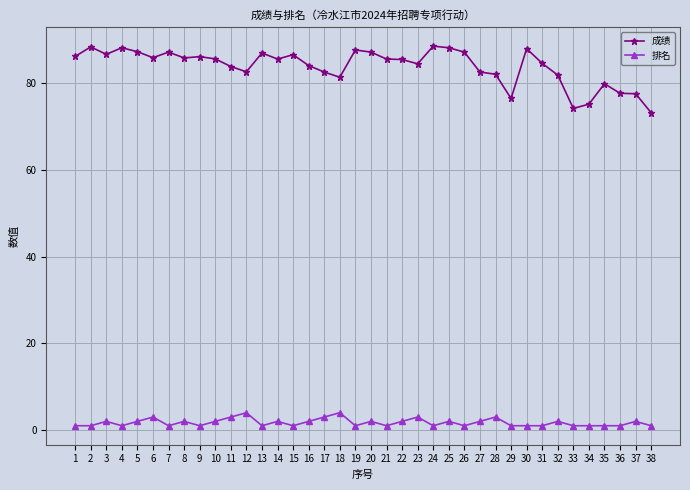

The value of 排名 at 32 is 2.0. True or false?

True